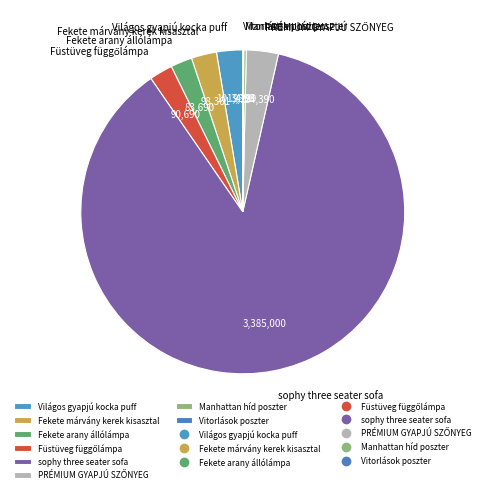

Approximately how many times larger is the value at sophy three seater sofa compared to Fekete arany állólámpa?

40.4